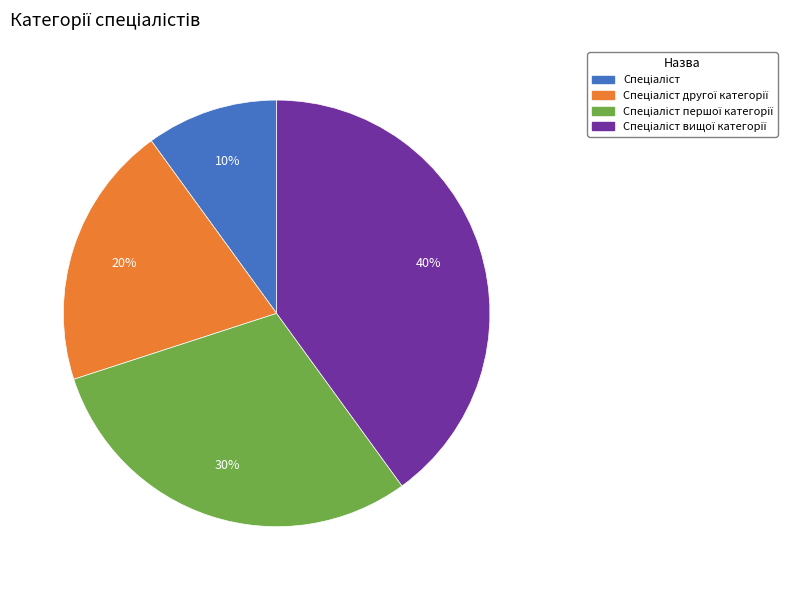

Is there any slice that represents more than half of the pie?

No